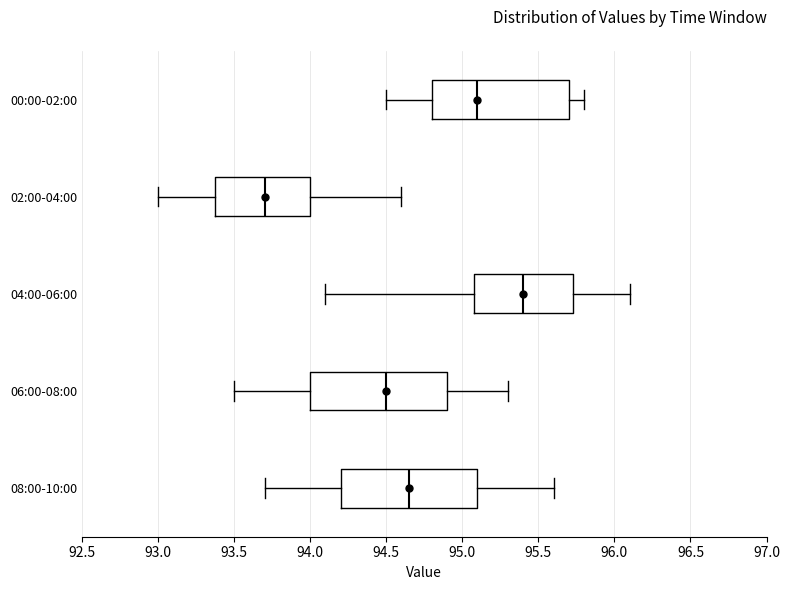

Reading bottom to top, read every box against the x-axis: the position of its median line, the range the box covers, and the ends of its whiskers. The values are not printed on the chart, so give them approximately, as read against the axis.

08:00-10:00: median 94.65, box 94.20 to 95.10, whiskers 93.70 to 95.60
06:00-08:00: median 94.50, box 94.00 to 94.90, whiskers 93.50 to 95.30
04:00-06:00: median 95.40, box 95.10 to 95.75, whiskers 94.10 to 96.10
02:00-04:00: median 93.70, box 93.40 to 94.00, whiskers 93.00 to 94.60
00:00-02:00: median 95.10, box 94.80 to 95.70, whiskers 94.50 to 95.80